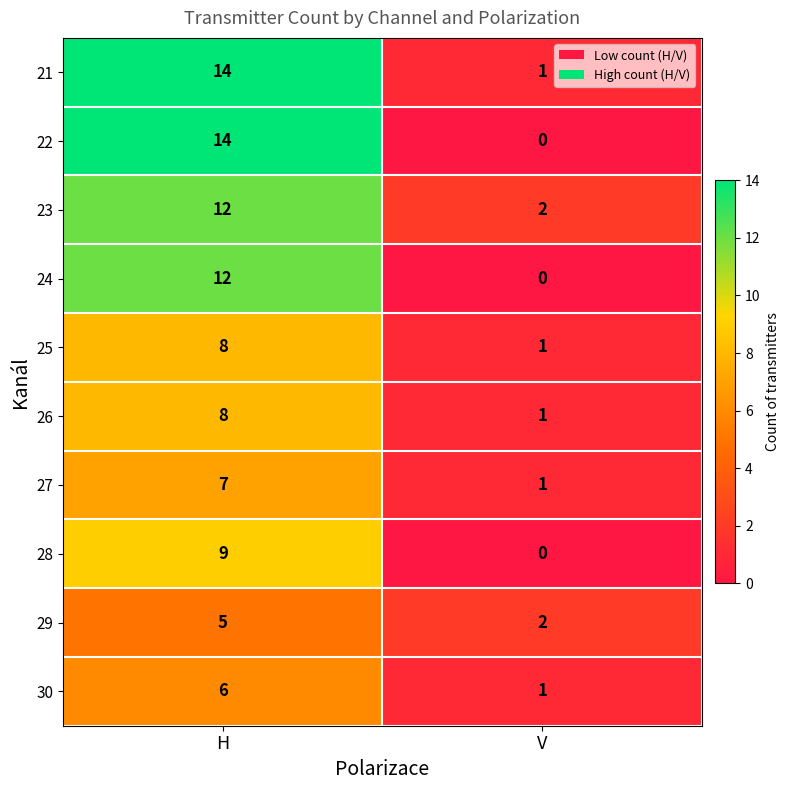

What is the total value across all series at V?

9